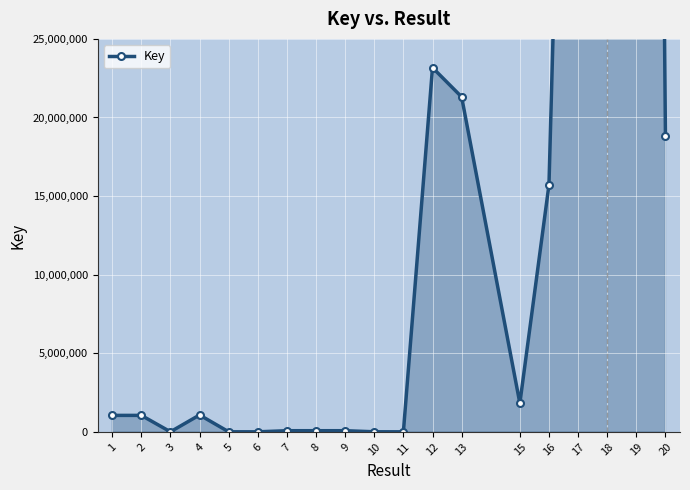

The chart shows a value of 18840771 at 20. True or false?

True